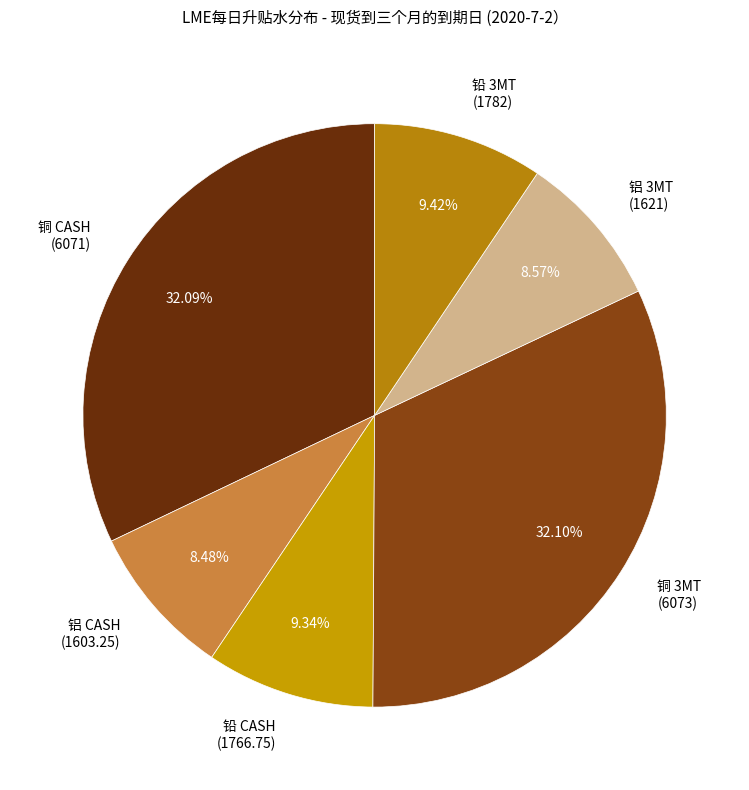

Between 铅 3MT (1782) and 铜 3MT (6073), which is larger?

铜 3MT (6073)